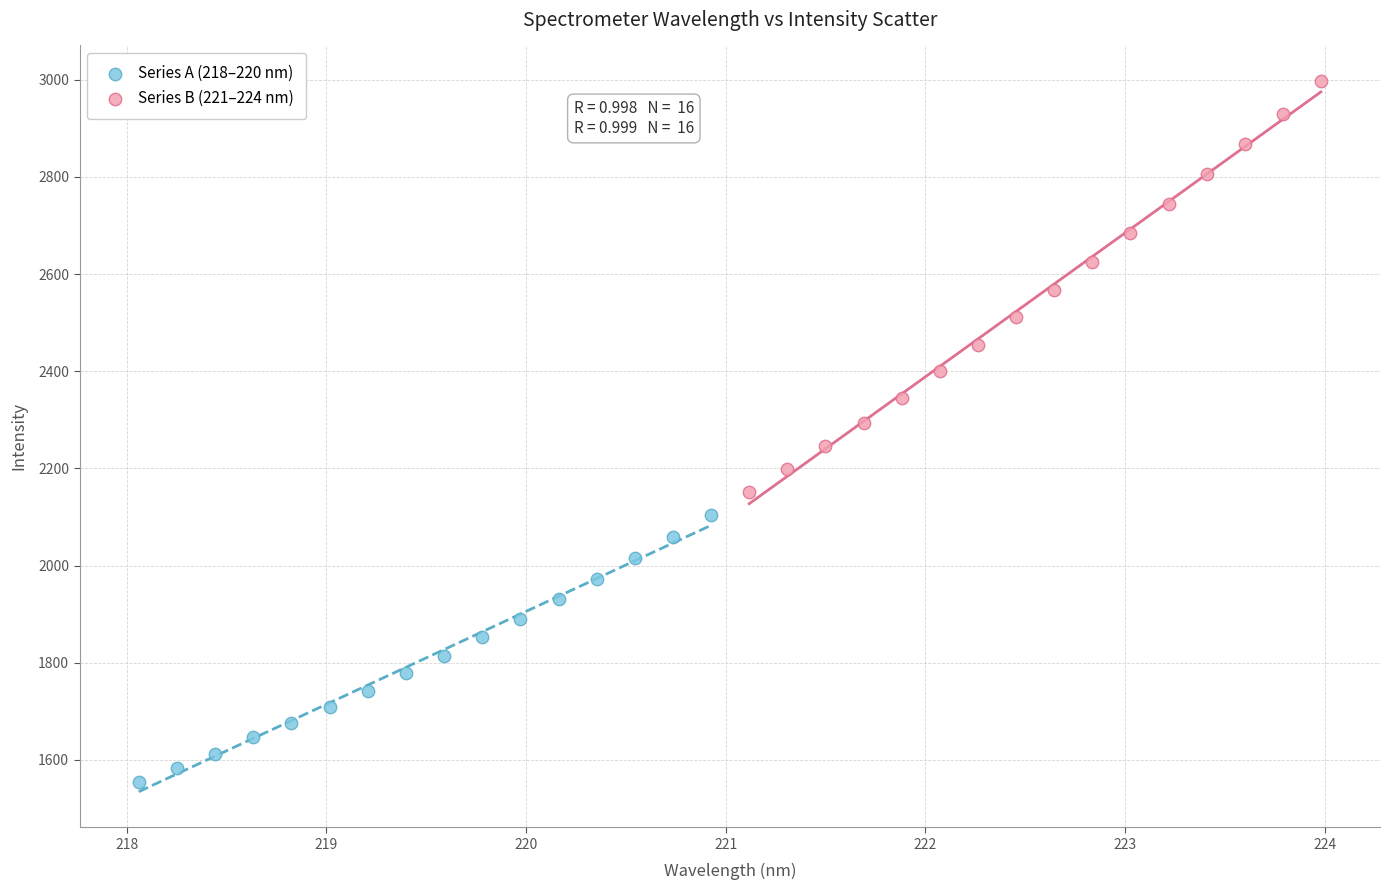

Which series has the widest spread of Y values?

Series B (221–224 nm)